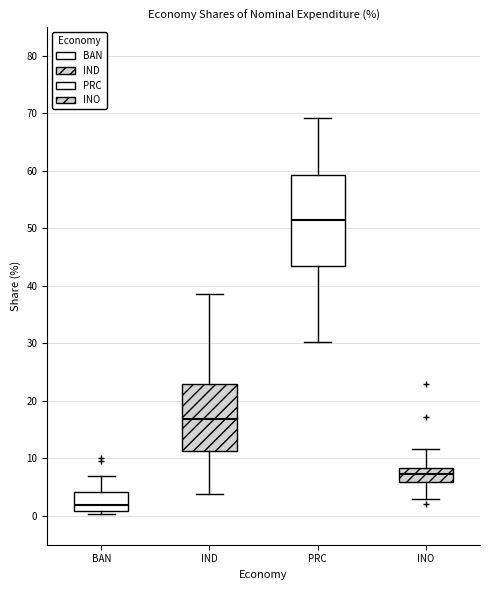

Reading left to right, read every box against the y-axis: the position of its median line, the range the box covers, and the ends of its whiskers. The values are not printed on the chart, so give them approximately, as read against the axis.

BAN: median 2, box 1 to 4, whiskers 0 to 7
IND: median 17, box 11 to 23, whiskers 4 to 39
PRC: median 52, box 44 to 59, whiskers 30 to 69
INO: median 7, box 6 to 8, whiskers 3 to 12